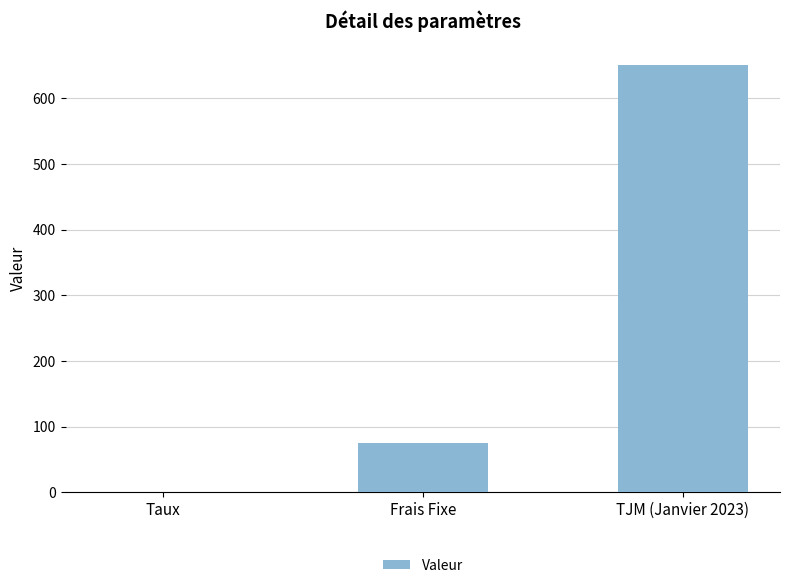

What is the approximate value at Frais Fixe?

75.0